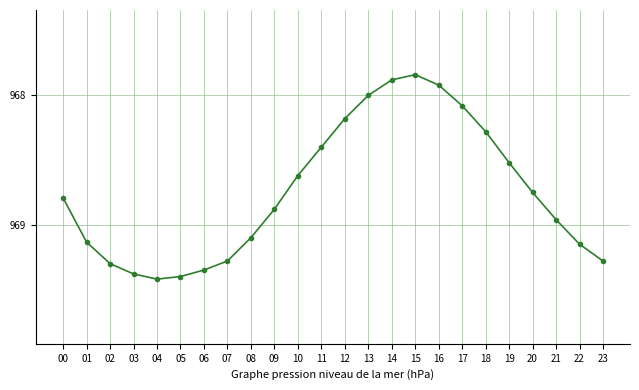

What is the sum of all values?

23249.9